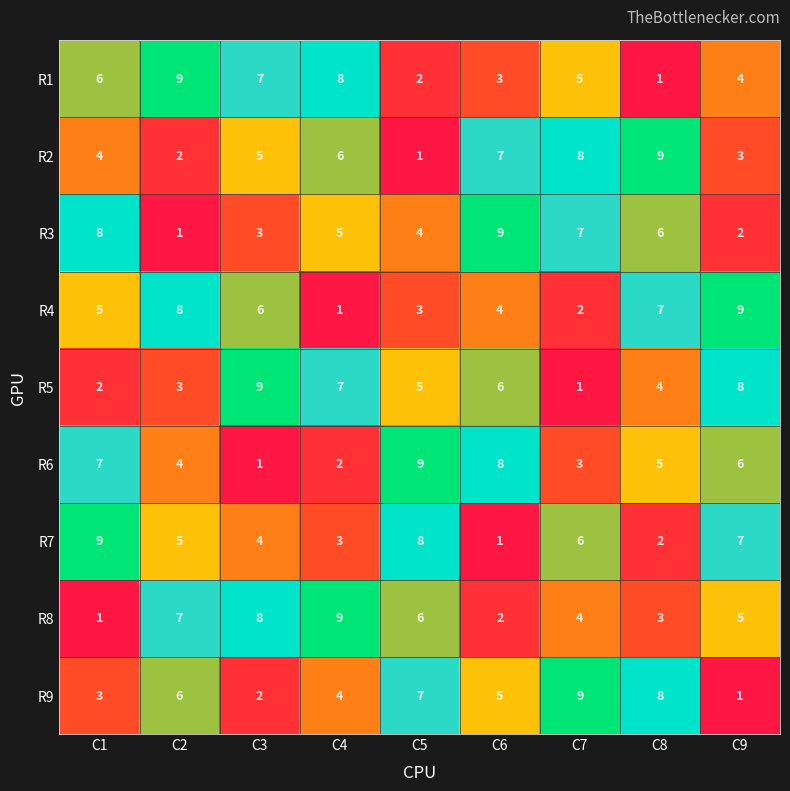

How many R4 values are between 3 and 7?

5